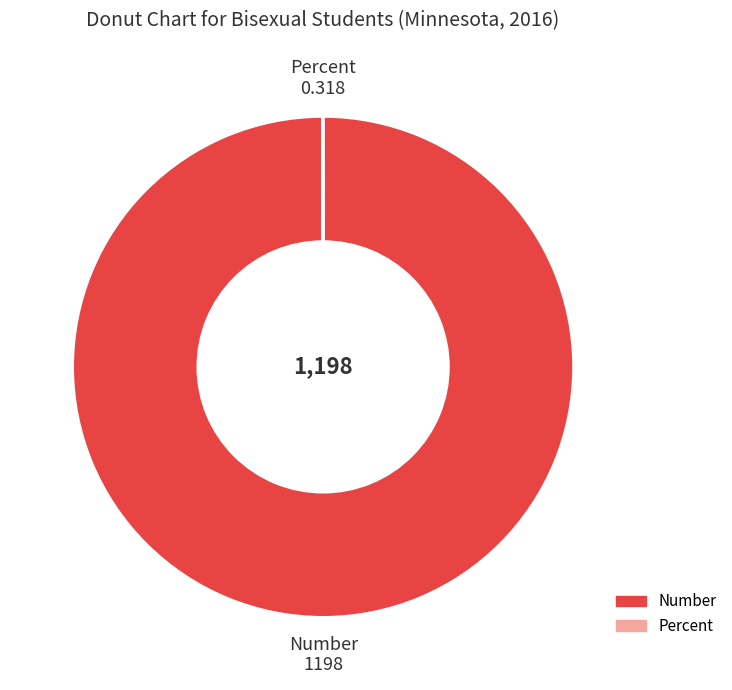

Which category has the biggest portion of the pie?

Number